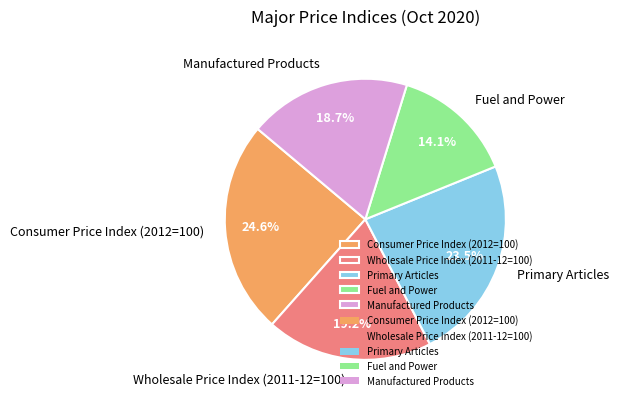

How many segments does this pie chart have?

5